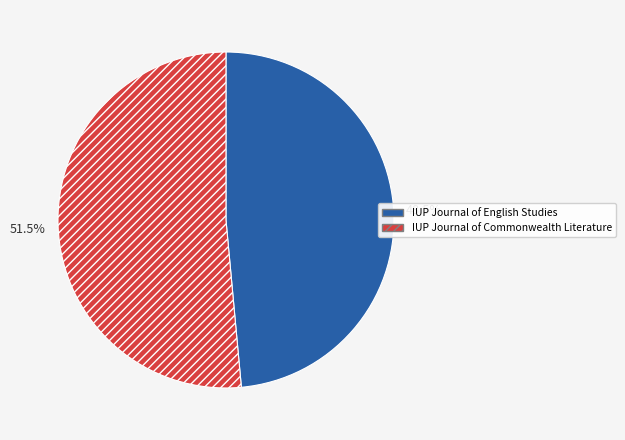

Which slice is the smallest?

IUP Journal of English Studies